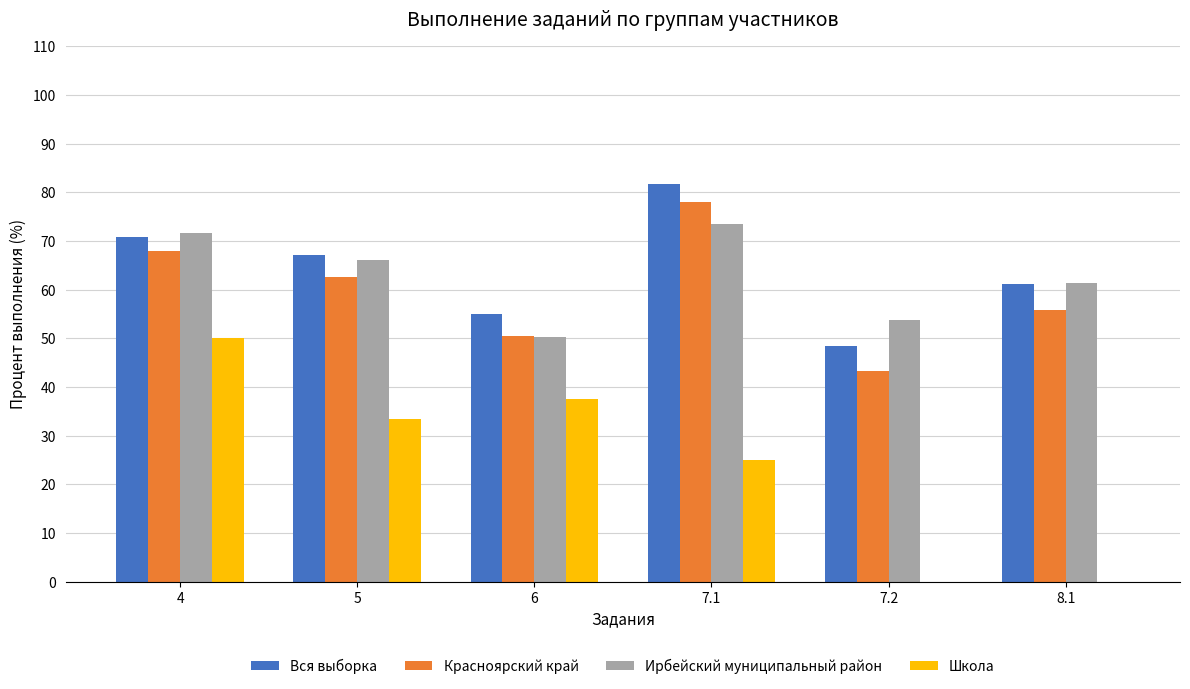

What is the maximum value for Вся выборка?

81.7